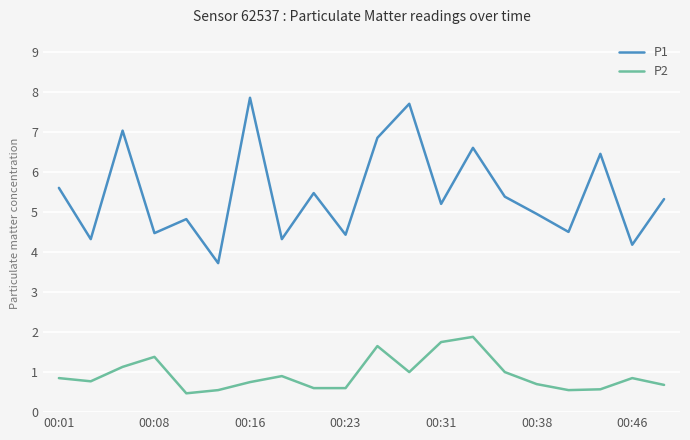

Rank the series by their average value, from lowest to highest.

P2, P1